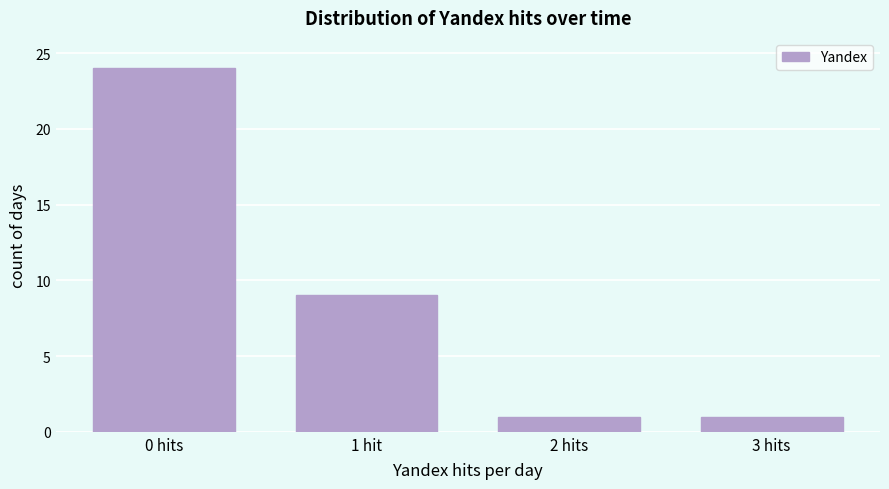

Reading left to right, extract all data points from this chart.

0 hits=24	1 hit=9	2 hits=1	3 hits=1